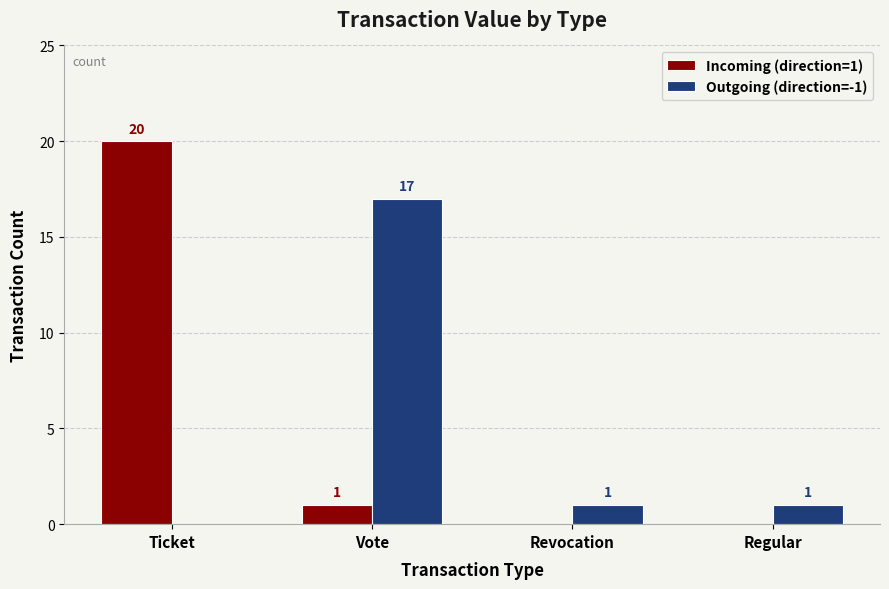

What are all the series names shown in the legend?

Incoming (direction=1), Outgoing (direction=-1)